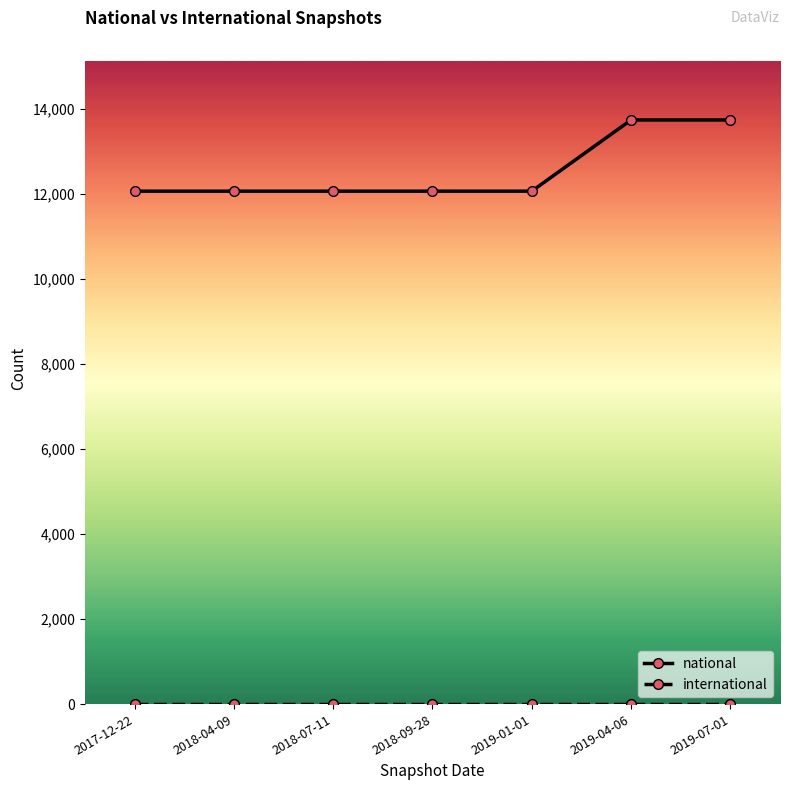

What is the label of the 5th point from the right?

2018-07-11